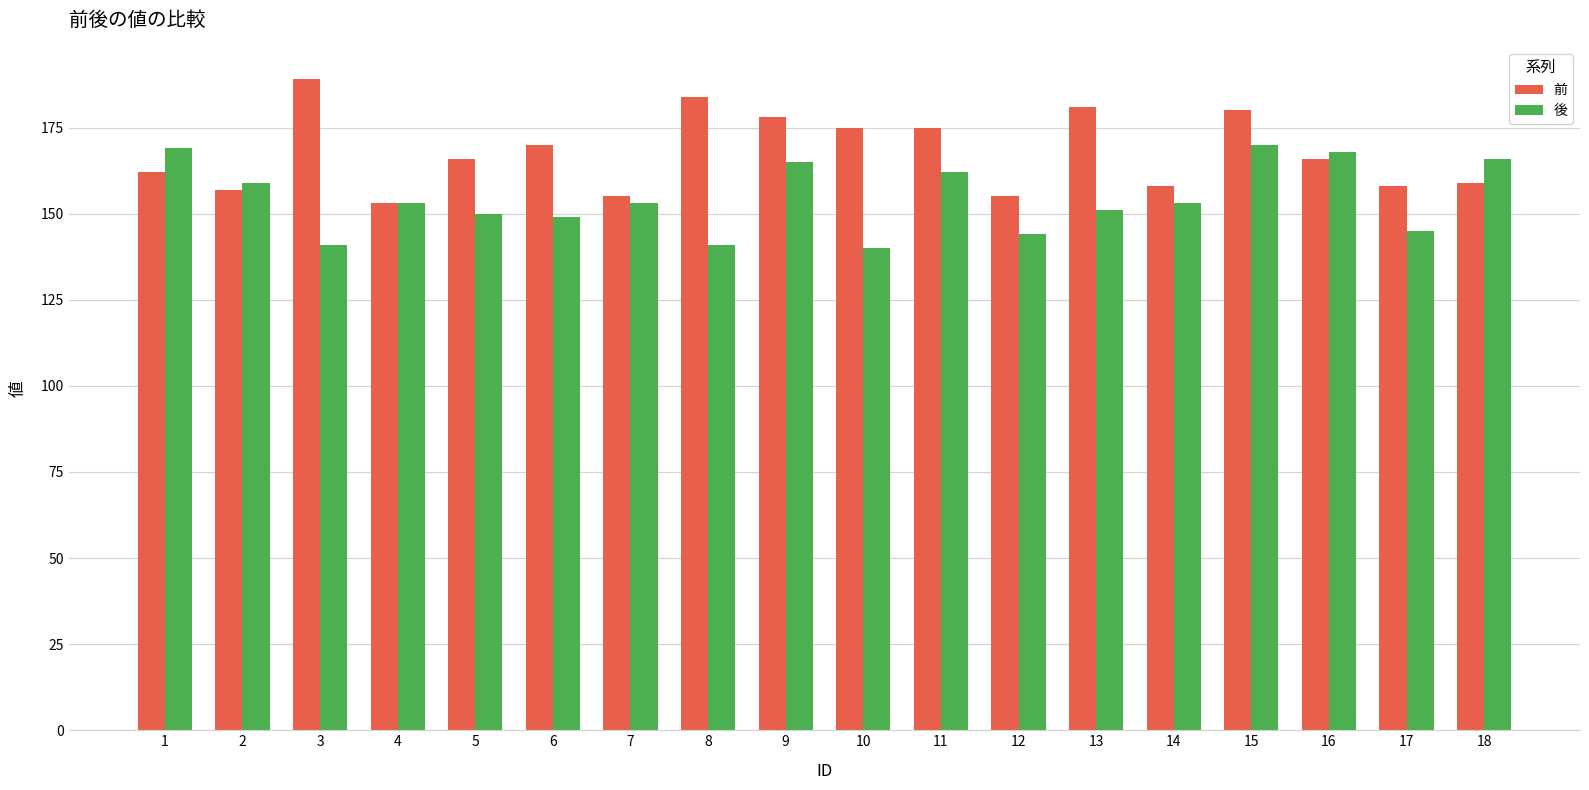

How many categories are shown in the chart?

18